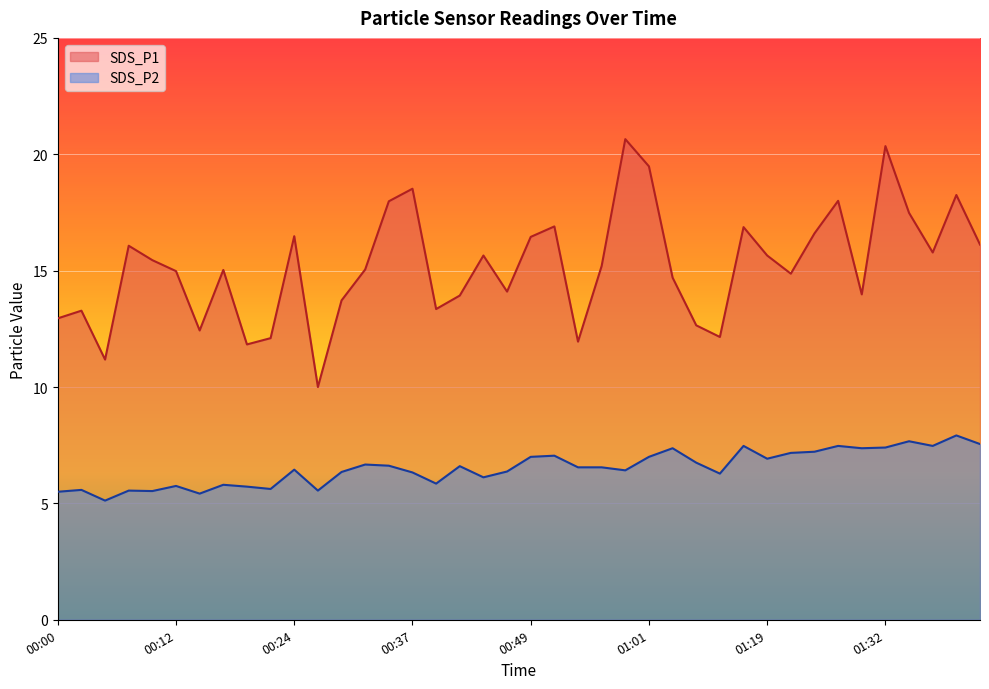

What is the label of the 12th point from the right?

01:14